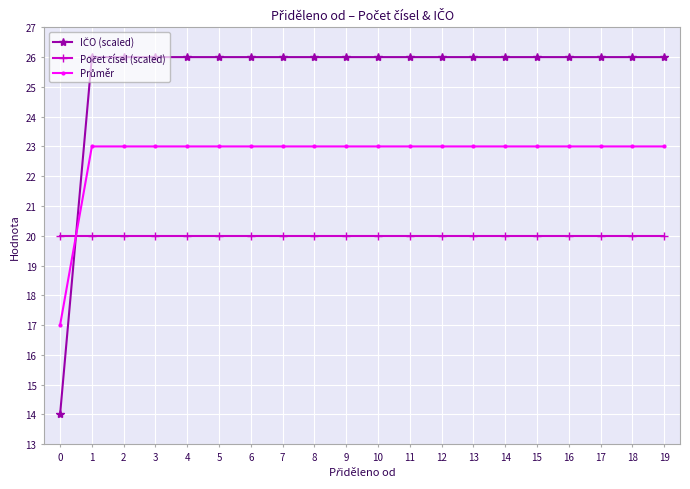

At how many categories does at least one series exceed 18?

20